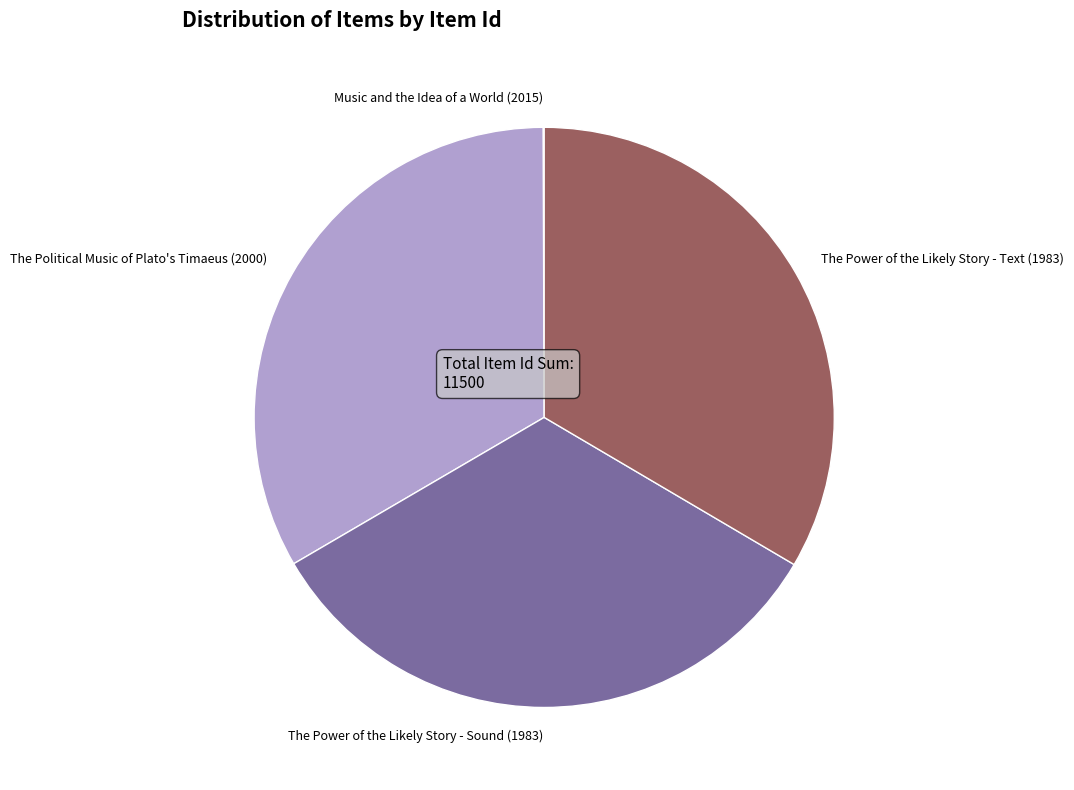

Does The Political Music of Plato's Timaeus (2000) represent more than half of the total?

No